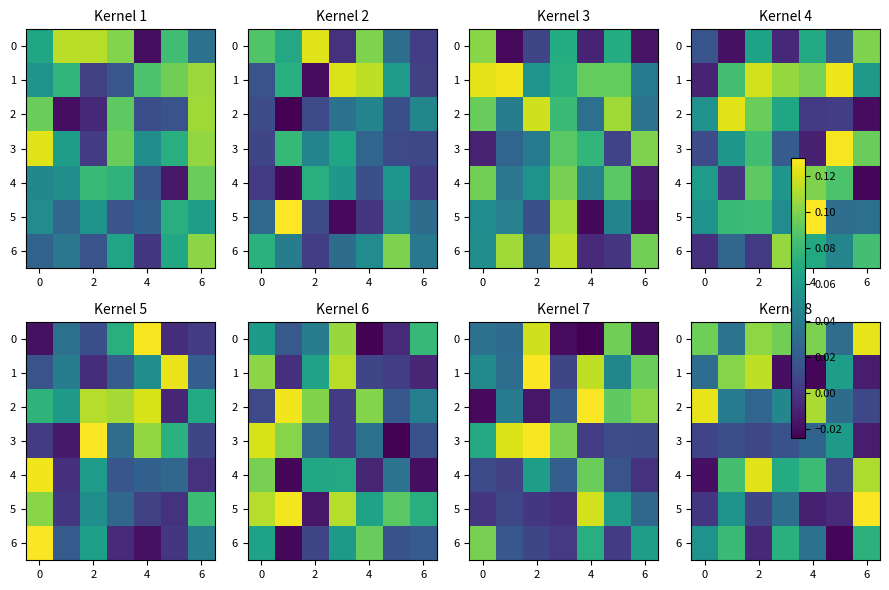

What is the approximate value of row_0 at 2?

0.1